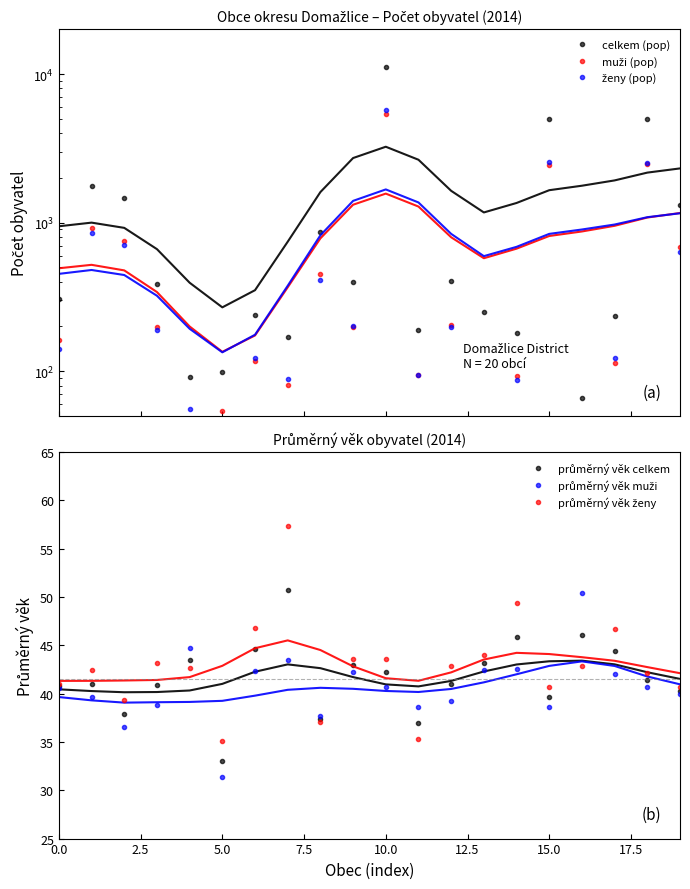

Rank the series by their maximum value, from highest to lowest.

celkem (pop), ženy (pop), muži (pop), průměrný věk ženy, průměrný věk celkem, průměrný věk muži